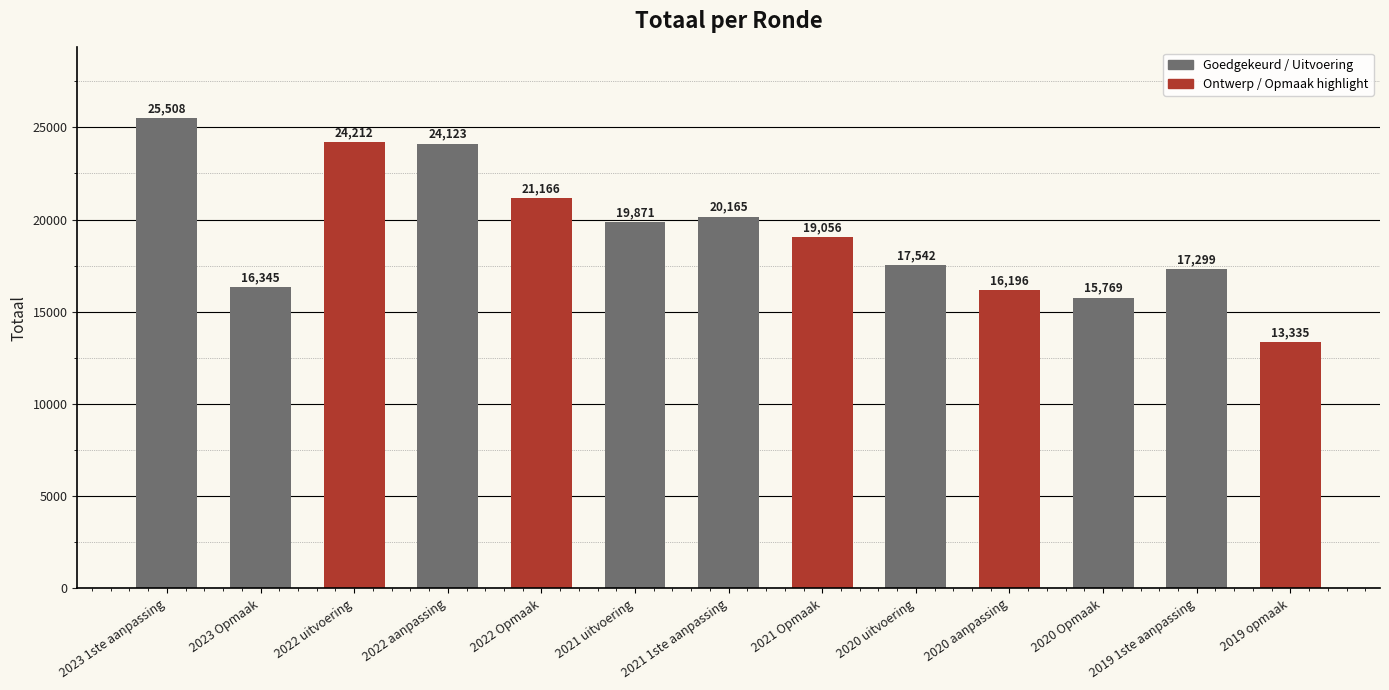

Count the number of categories in the chart.

13